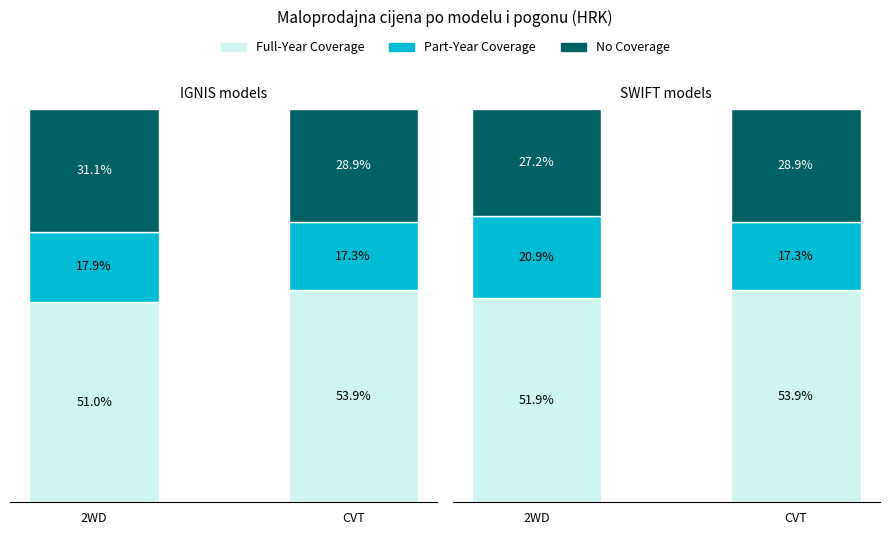

At 2WD, list the series in order from smallest to largest.

Part-Year Coverage, No Coverage, Full-Year Coverage